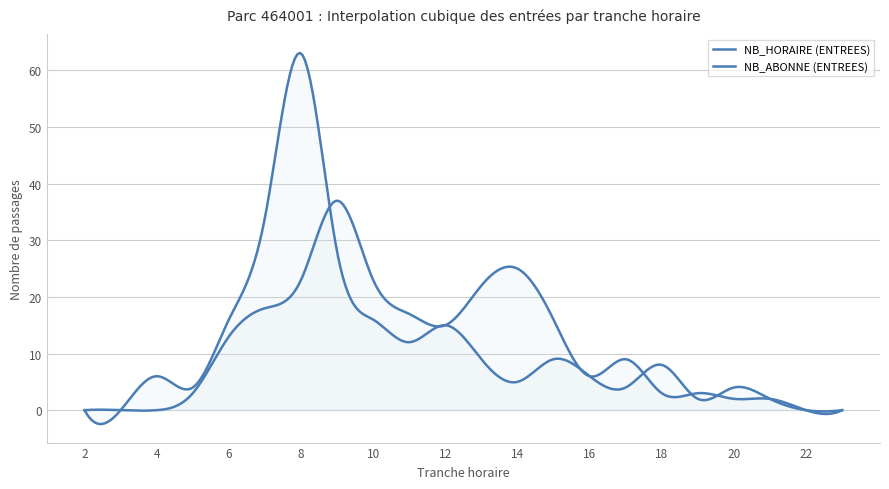

Where does the NB_ABONNE (ENTREES) series first go above 6?

6